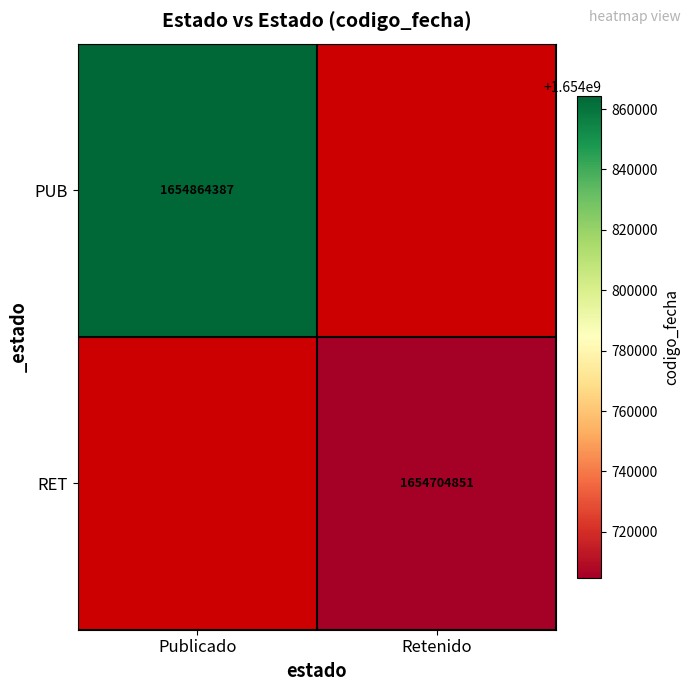

The PUB series shows 1654864387 at Publicado. True or false?

True